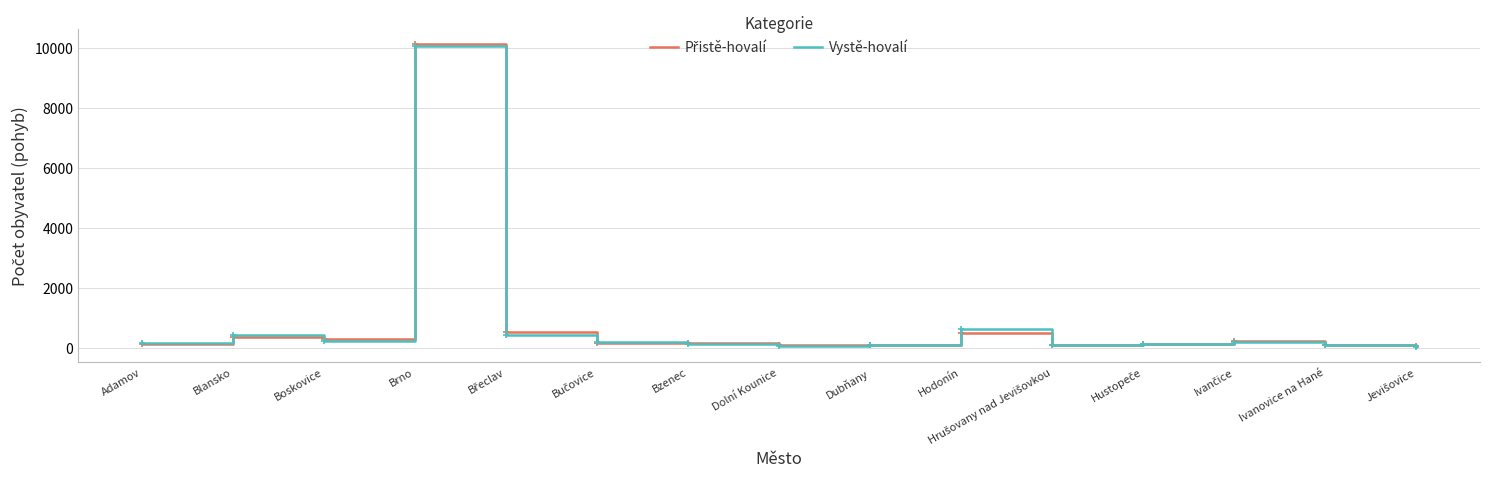

What is the spread (max minus min) of values at Boskovice?

67